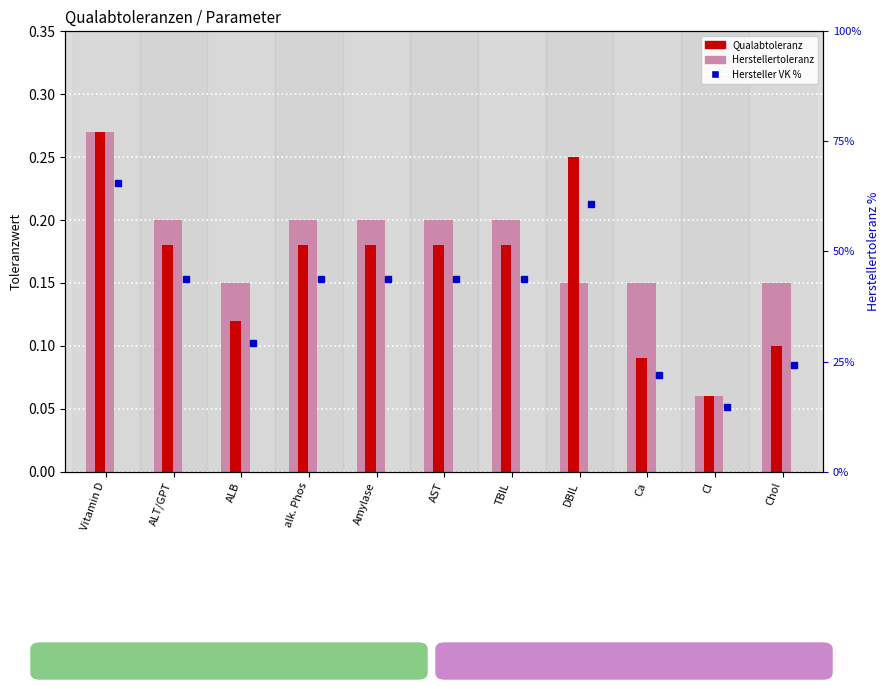

What is the total value across all series at Ca?

0.2